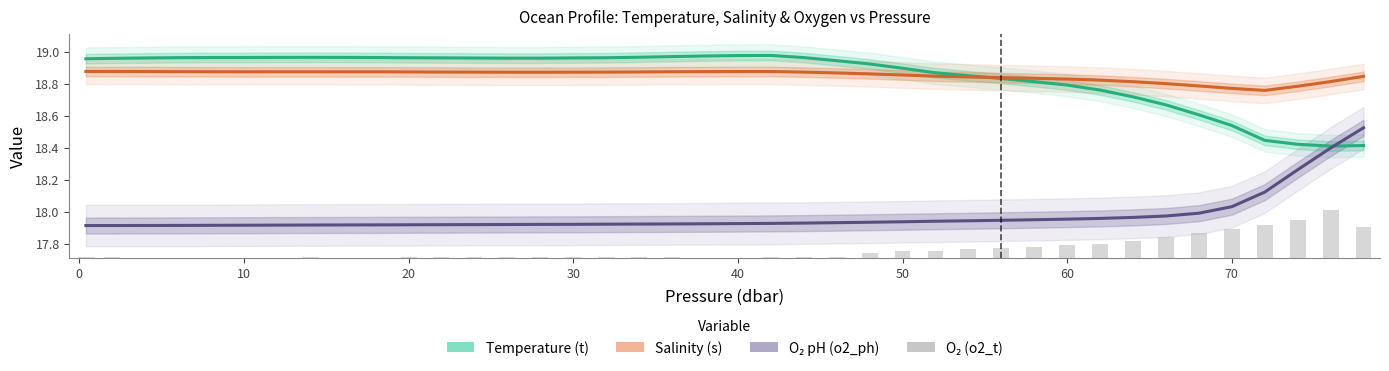

How many data points in O₂ (o2_t) are above 0?

31